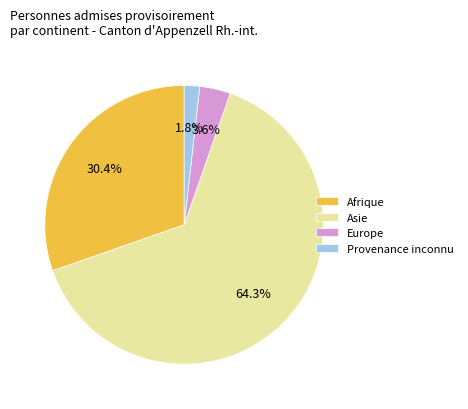

Is it true that Asie is 64% of the pie?

True